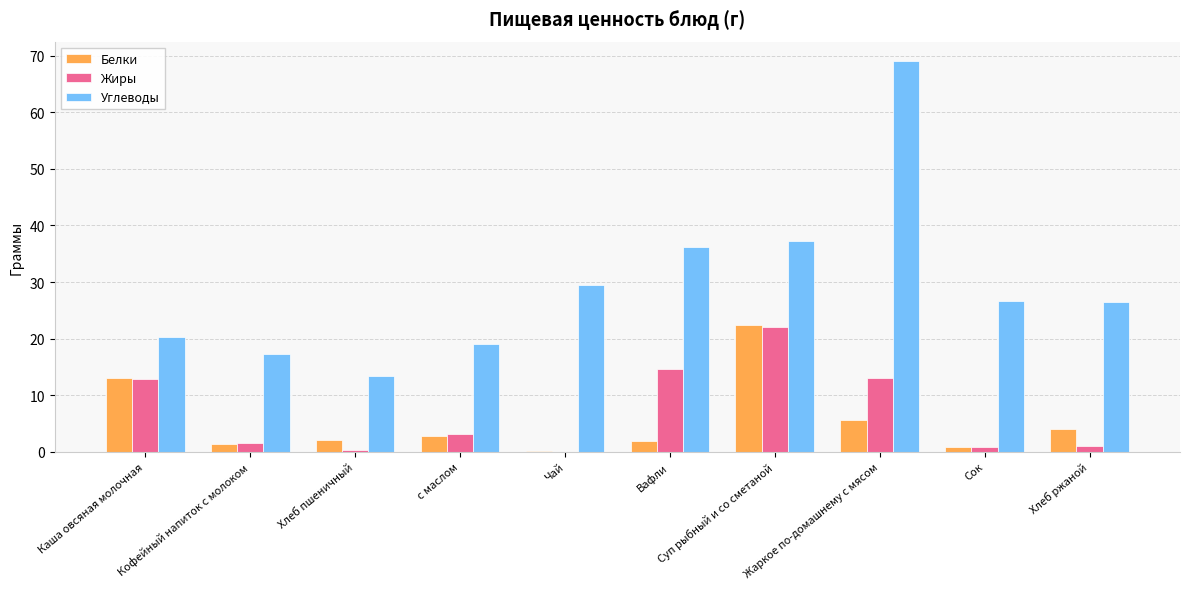

What is the sum of all Жиры values?

69.5